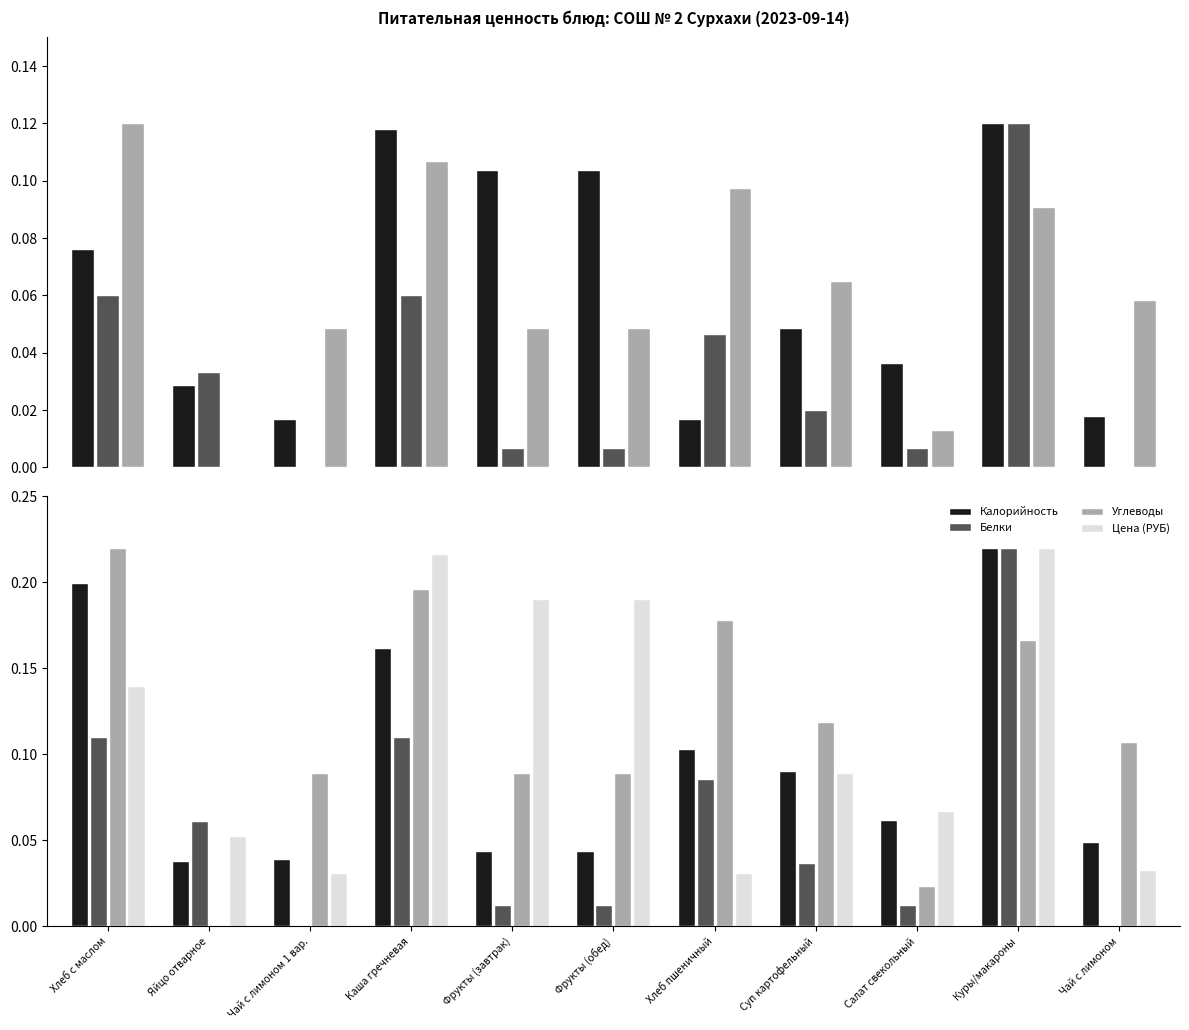

List the labels in order of Углеводы value, largest first.

Хлеб с маслом, Каша гречневая, Хлеб пшеничный, Куры/макароны, Суп картофельный, Чай с лимоном, Чай с лимоном 1 вар., Фрукты (завтрак), Фрукты (обед), Салат свекольный, Яйцо отварное